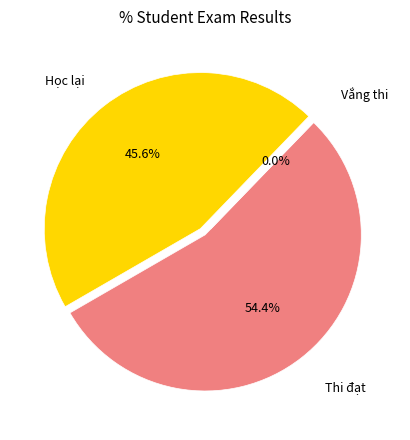

How many slices are in this pie chart?

3